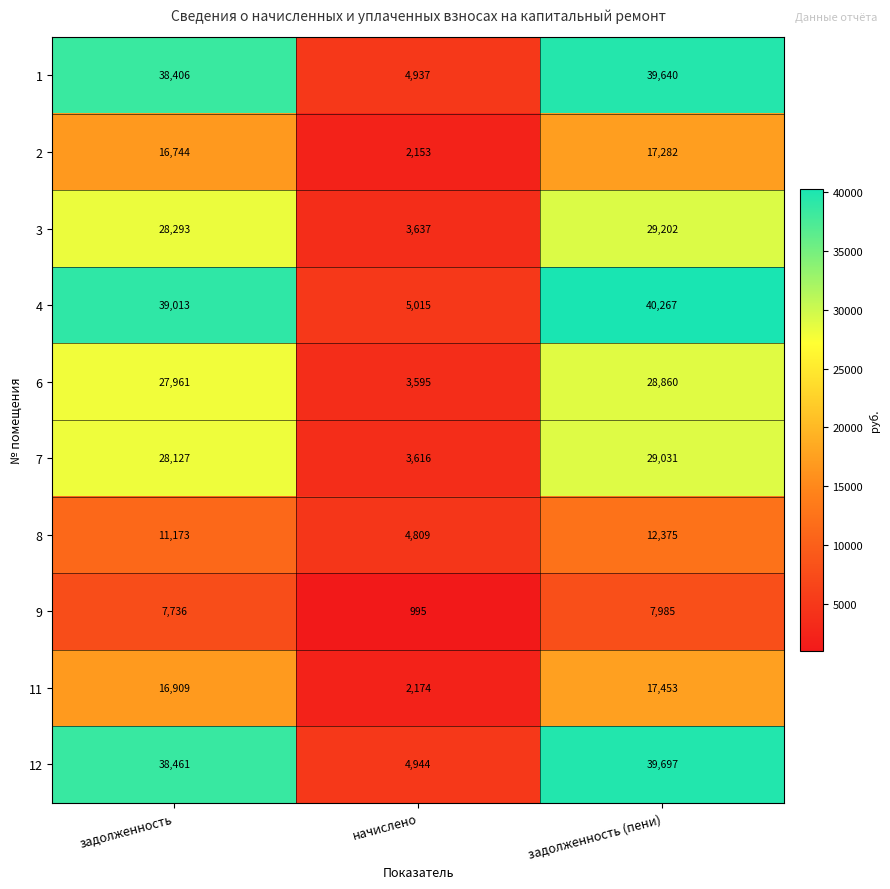

Between задолженность and начислено, which series saw the biggest shift?

4